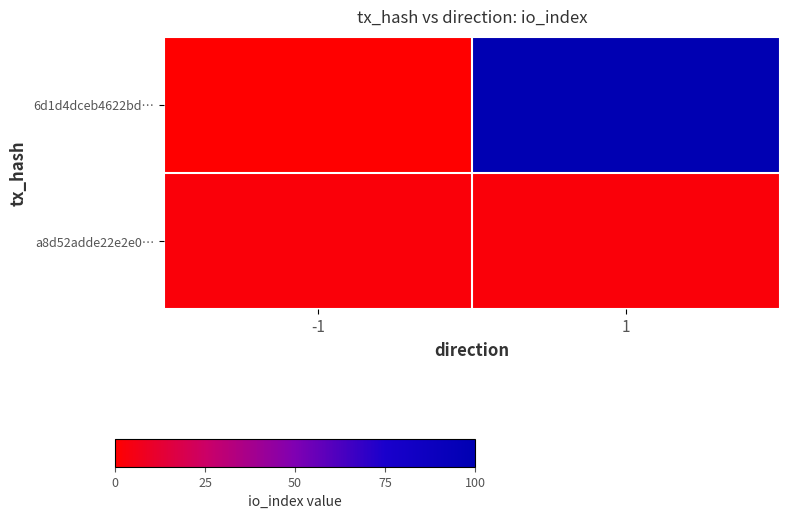

How many data points does each series have?

2